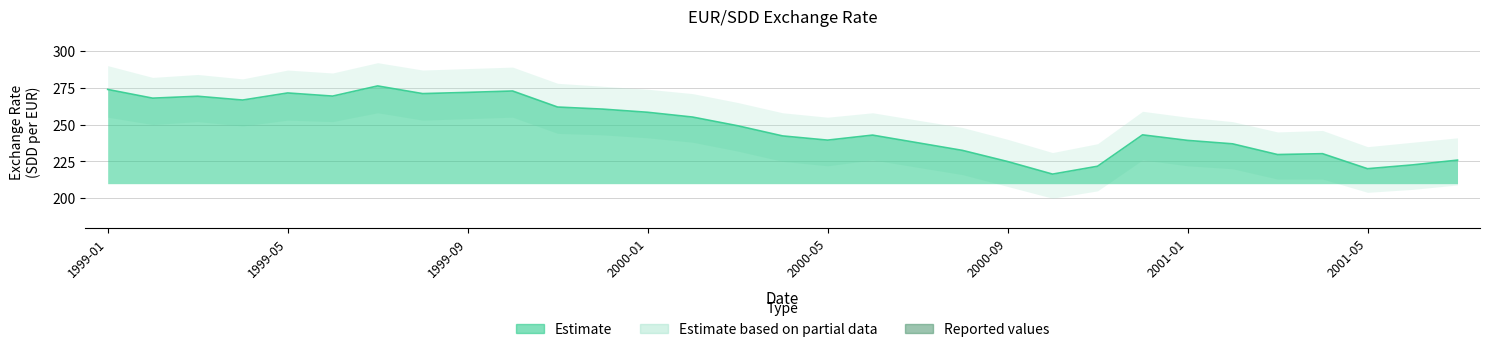

Count the number of categories in the chart.

31